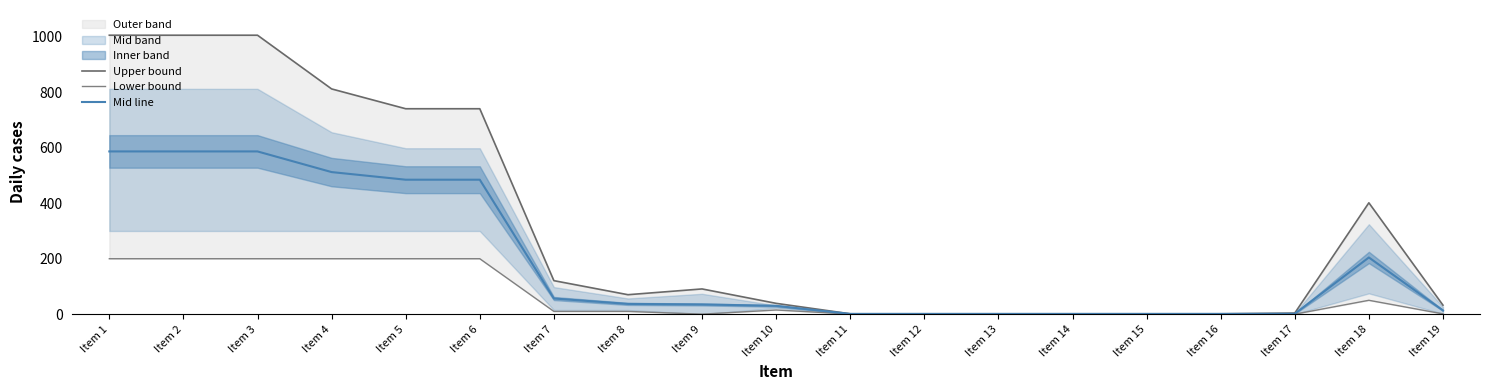

List the series in order of their peak value, highest first.

Upper bound, Mid line, Lower bound